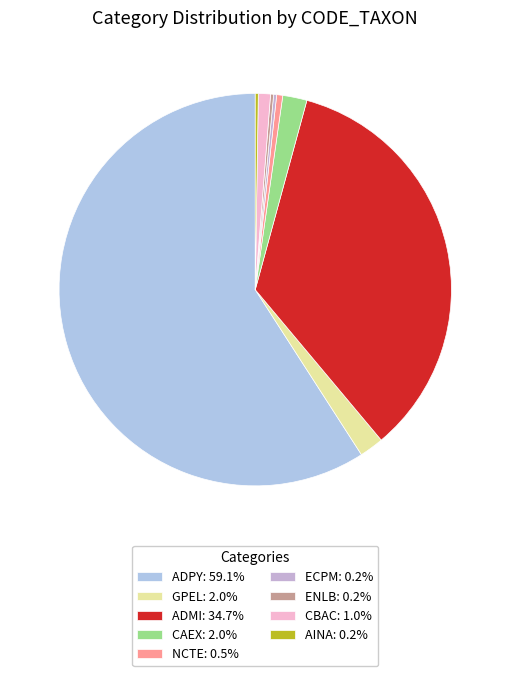

Between ADMI and ENLB, which is larger?

ADMI